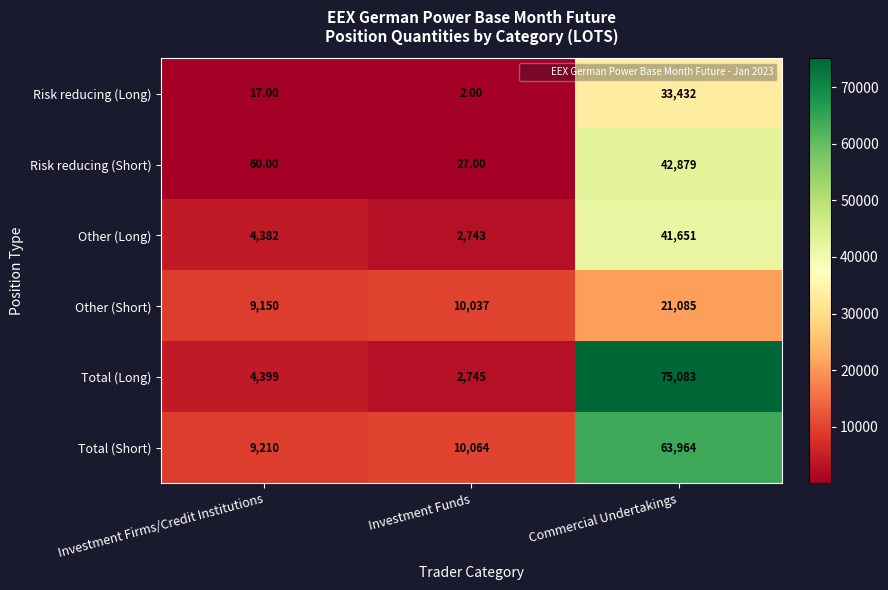

At which label is Other (Long) closest to 22197?

Investment Firms/Credit Institutions